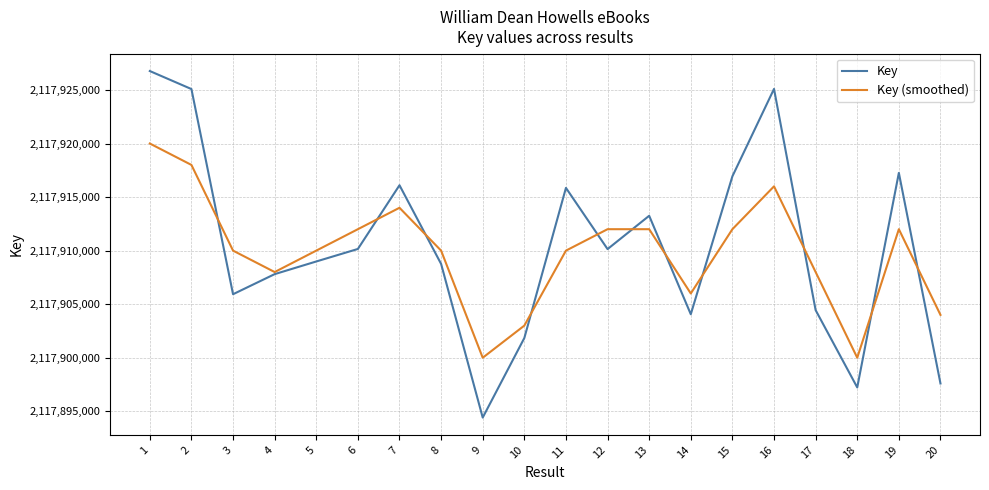

True or false: Key has more than 0 interior local peaks.

True